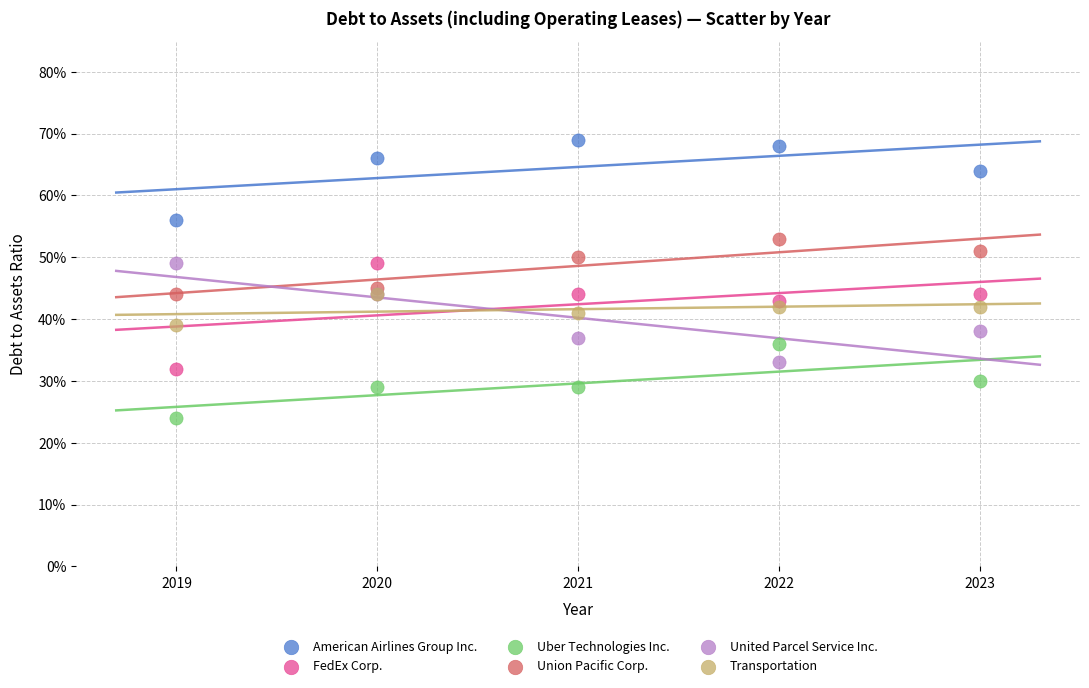

Which series reaches the minimum Y coordinate?

Uber Technologies Inc.